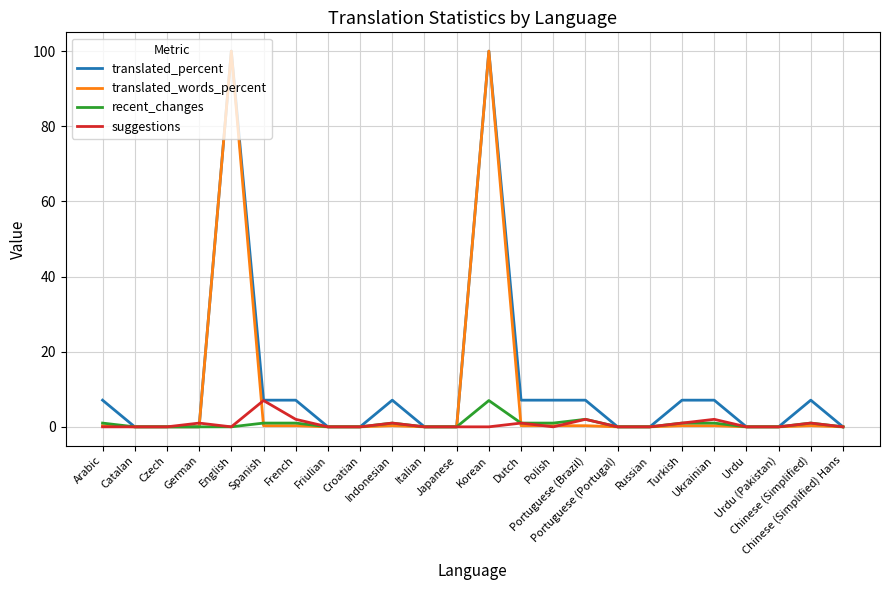

At how many categories does at least one series exceed 52?

2